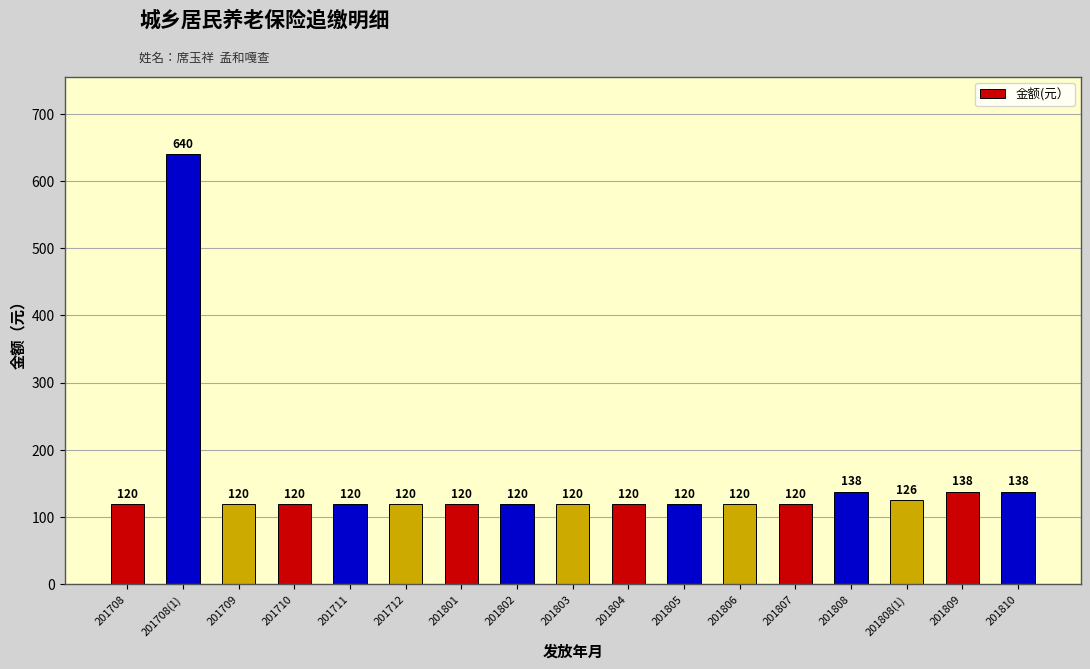

Which has a higher value, 201810 or 201804?

201810